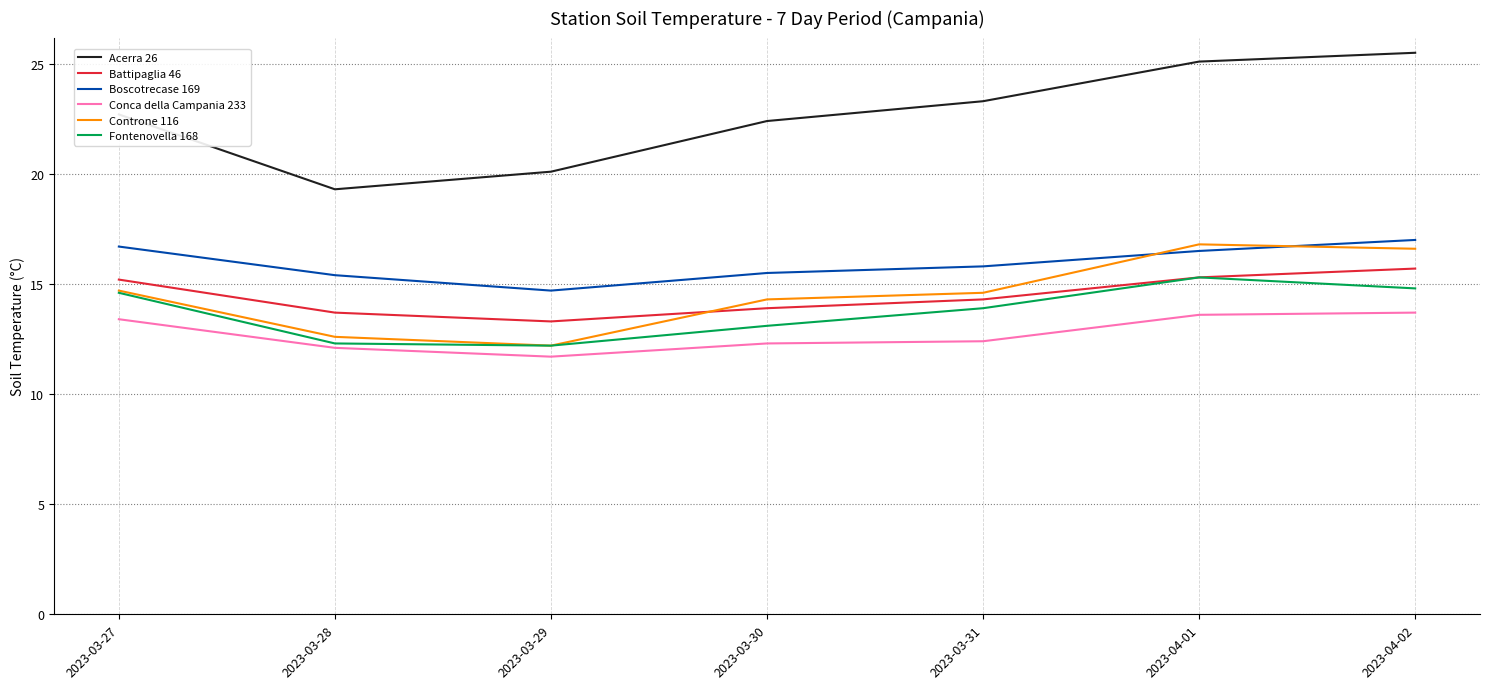

What is the average value of the Acerra 26 series?

22.6